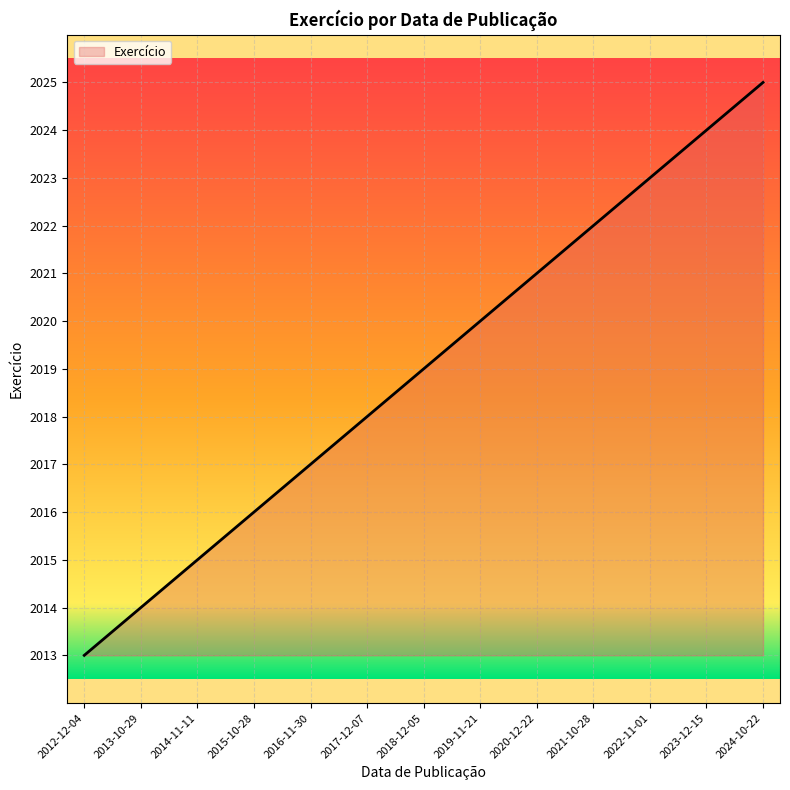

Is it true that the value at 2016-11-30 is 2017?

True